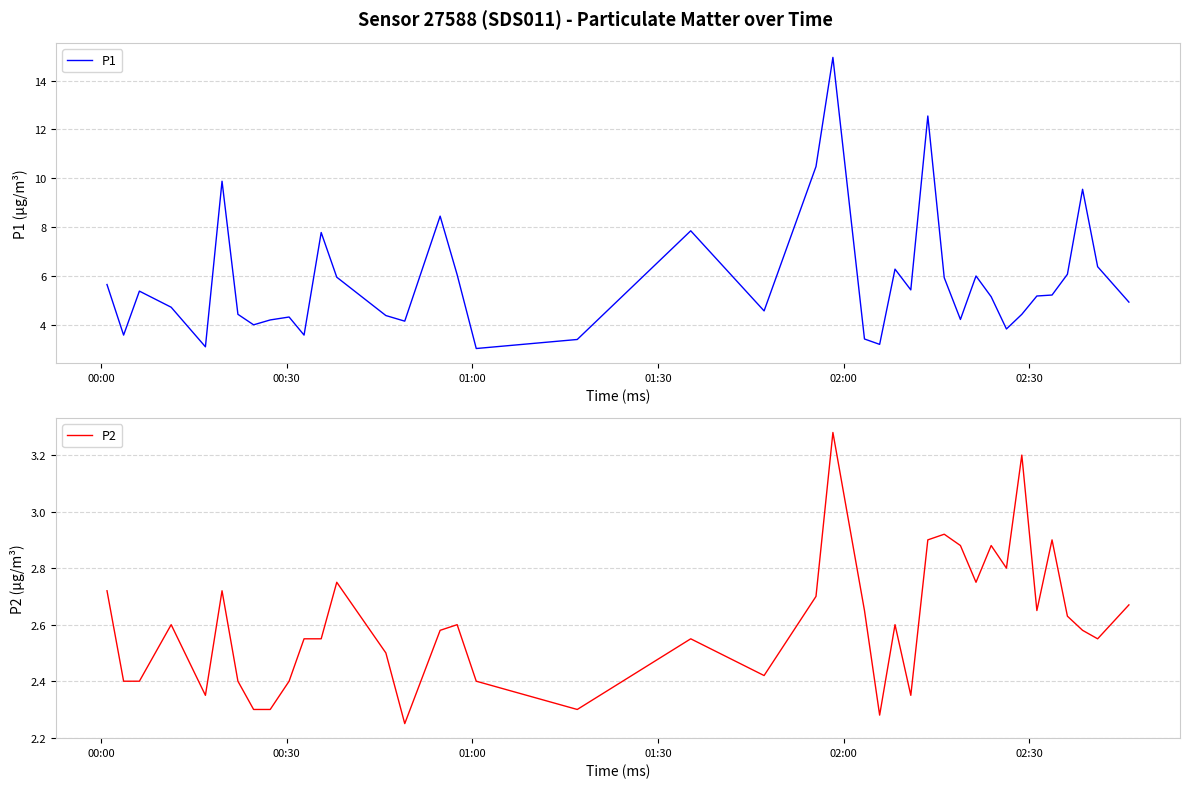

What is the minimum value for P1?

3.0